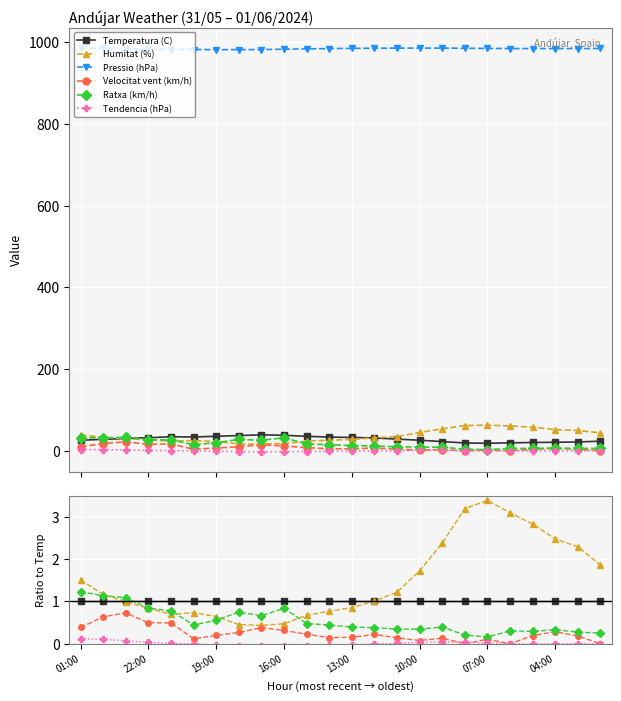

How many lines are shown in the chart?

6